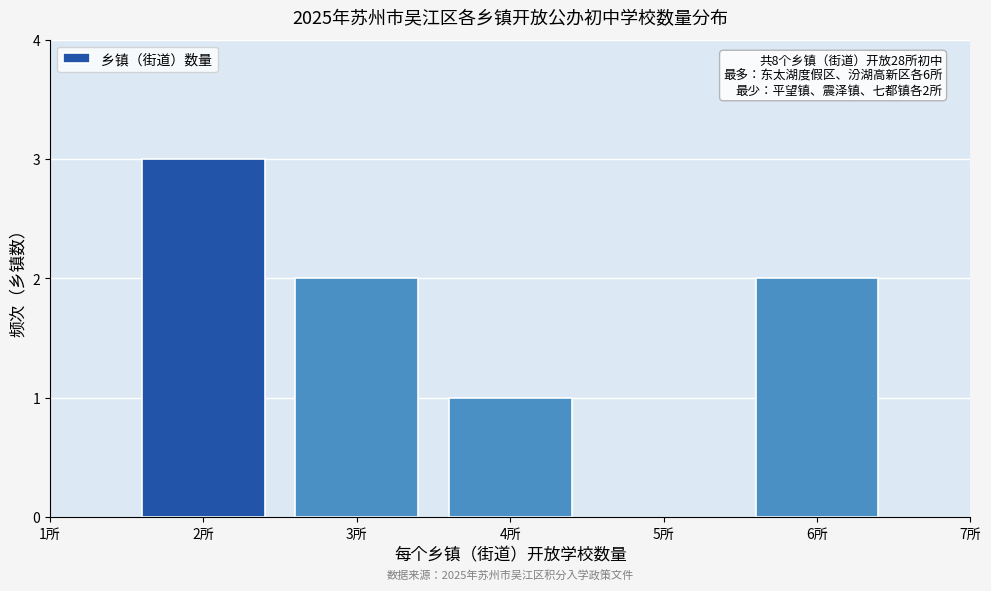

Reading left to right, extract all data points from this chart.

2所=3	3所=2	4所=1	6所=2